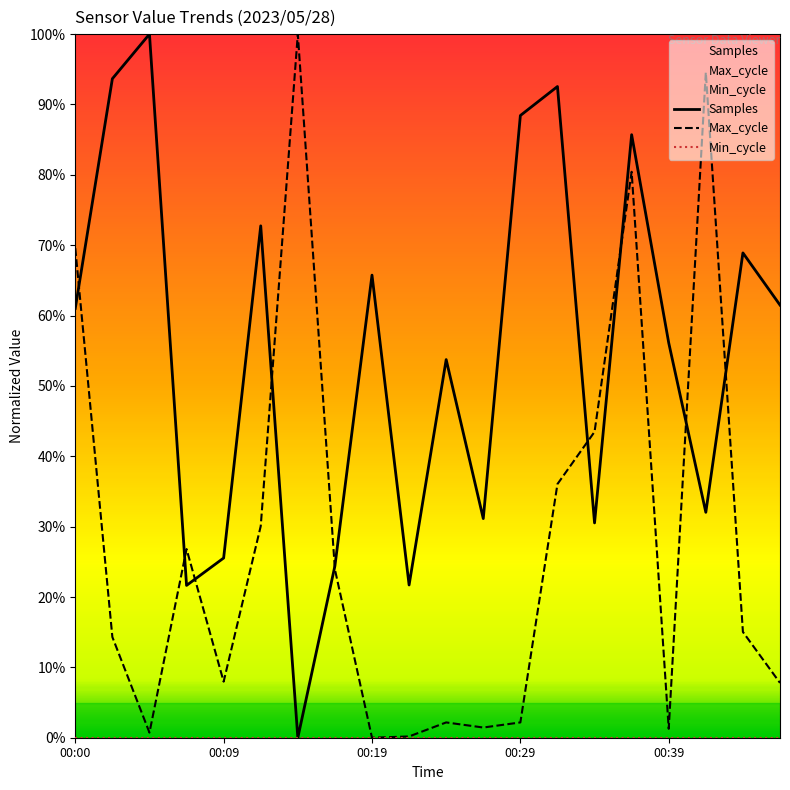

True or false: Samples has a value of 91.2 at 00:39.

False